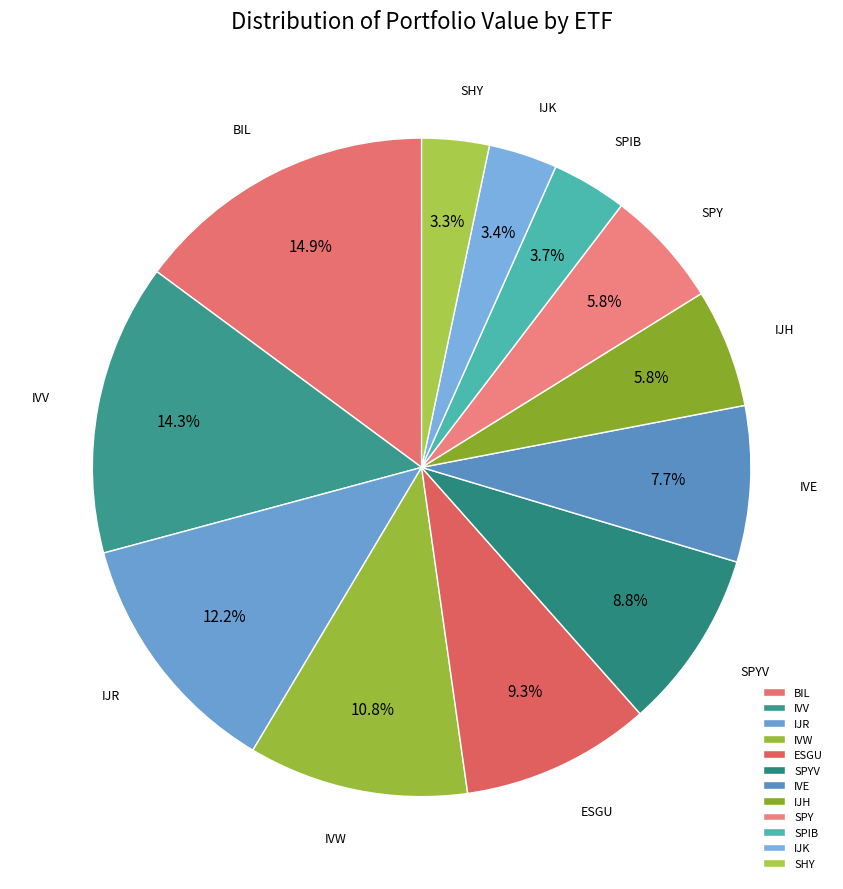

Which has a higher value, IVE or SPYV?

SPYV